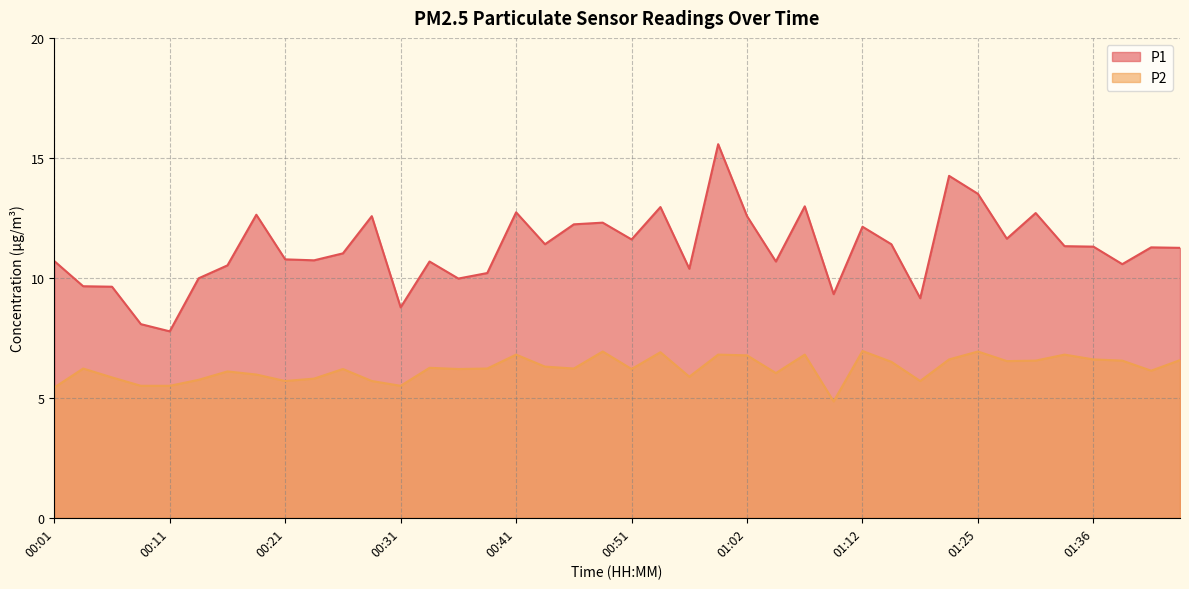

What is the sum of all P2 values?

248.8